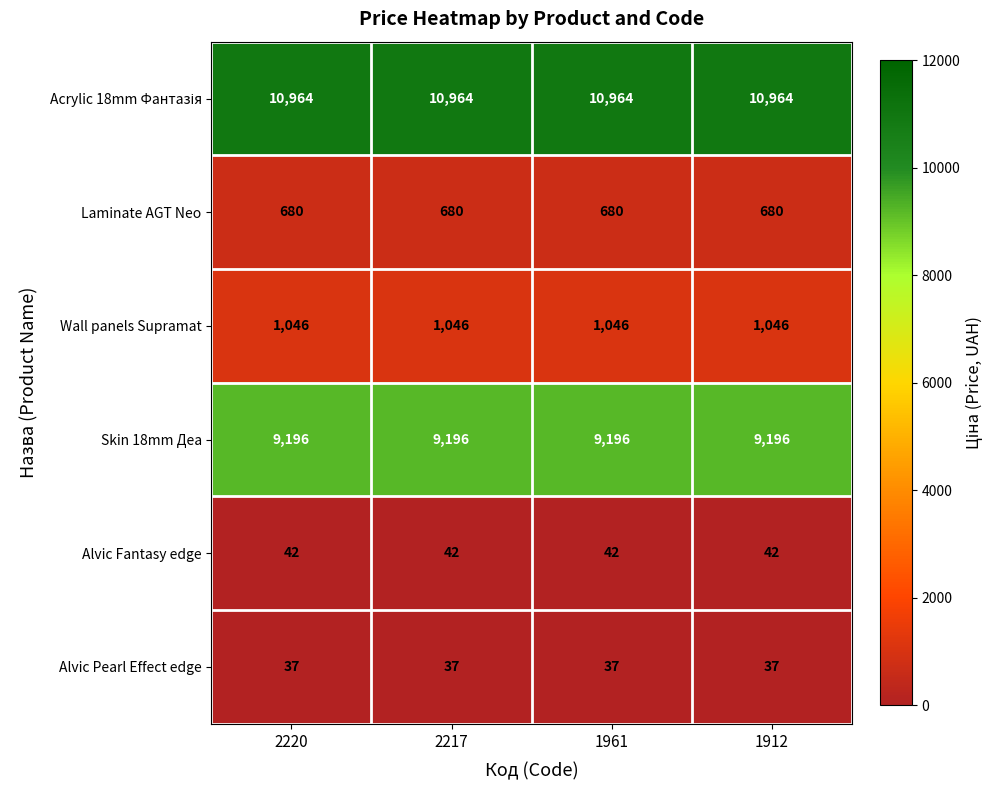

Read the Skin 18mm Деа value at 2220.

9196